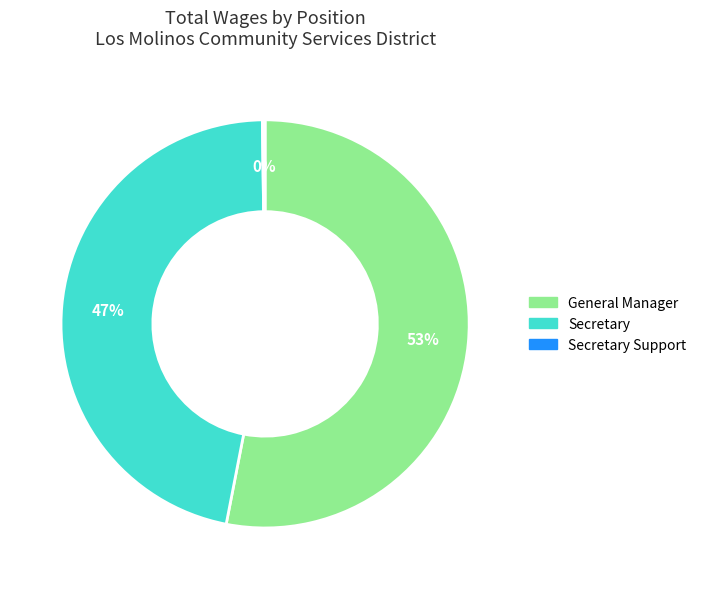

Which slice is the largest?

General Manager